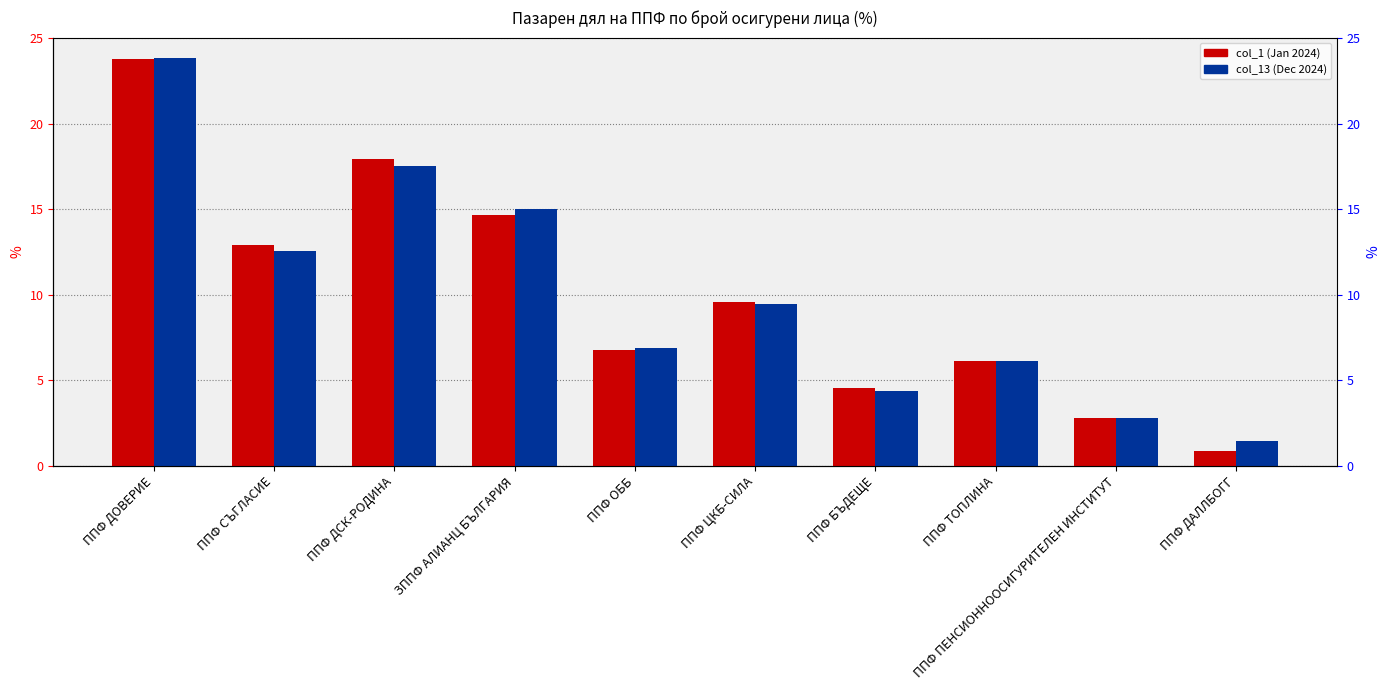

What is the label of the 5th bar from the right?

ППФ ЦКБ-СИЛА